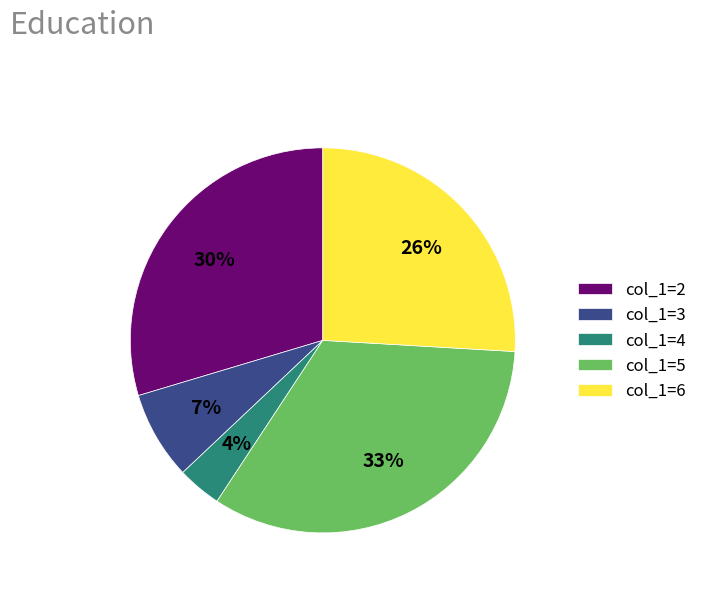

Which slice is the largest?

col_1=5